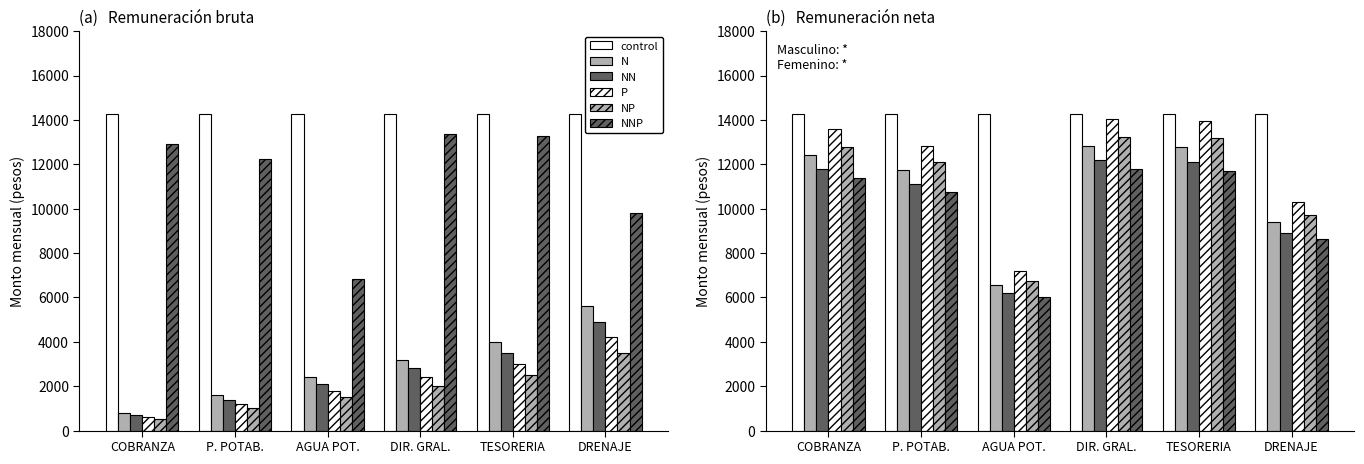

Reading right to left, what are all the values shown in this chart?

control: DRENAJE=14275.2	TESORERIA=14275.2	DIR. GRAL.=14275.2	AGUA POT.=14275.2	P. POTAB.=14275.2	COBRANZA=14275.2
N: DRENAJE=9409.5	TESORERIA=12764.5	DIR. GRAL.=12844.4	AGUA POT.=6556.3	P. POTAB.=11740.4	COBRANZA=12412.4
NN: DRENAJE=8919.5	TESORERIA=12099.7	DIR. GRAL.=12175.4	AGUA POT.=6214.8	P. POTAB.=11128.9	COBRANZA=11765.9
P: DRENAJE=10291.7	TESORERIA=13961.2	DIR. GRAL.=14048.6	AGUA POT.=7170.9	P. POTAB.=12841.1	COBRANZA=13576.1
NP: DRENAJE=9703.6	TESORERIA=13163.4	DIR. GRAL.=13245.8	AGUA POT.=6761.1	P. POTAB.=12107.3	COBRANZA=12800.3
NNP: DRENAJE=8625.4	TESORERIA=11700.8	DIR. GRAL.=11774.0	AGUA POT.=6009.9	P. POTAB.=10762.0	COBRANZA=11378.0